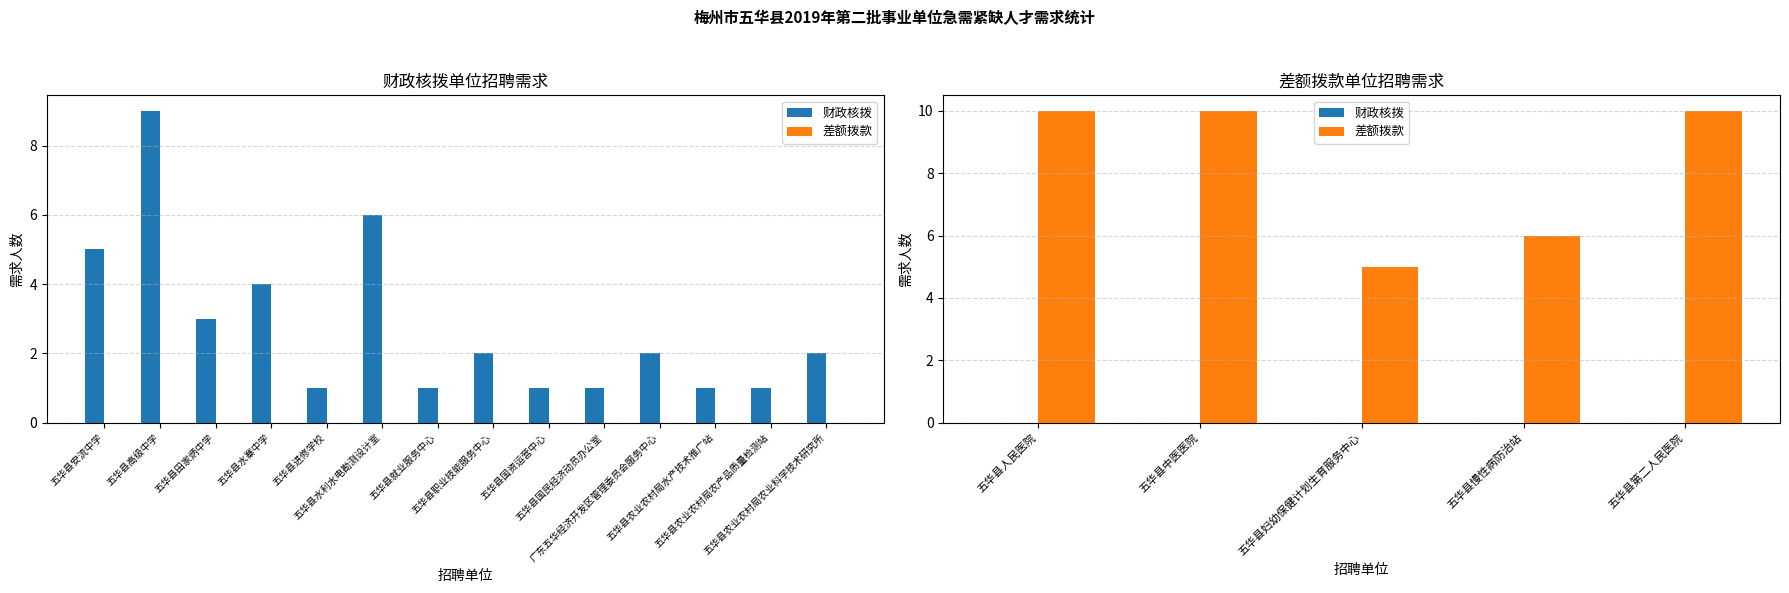

What is the average value of the 差额拨款 series?

8